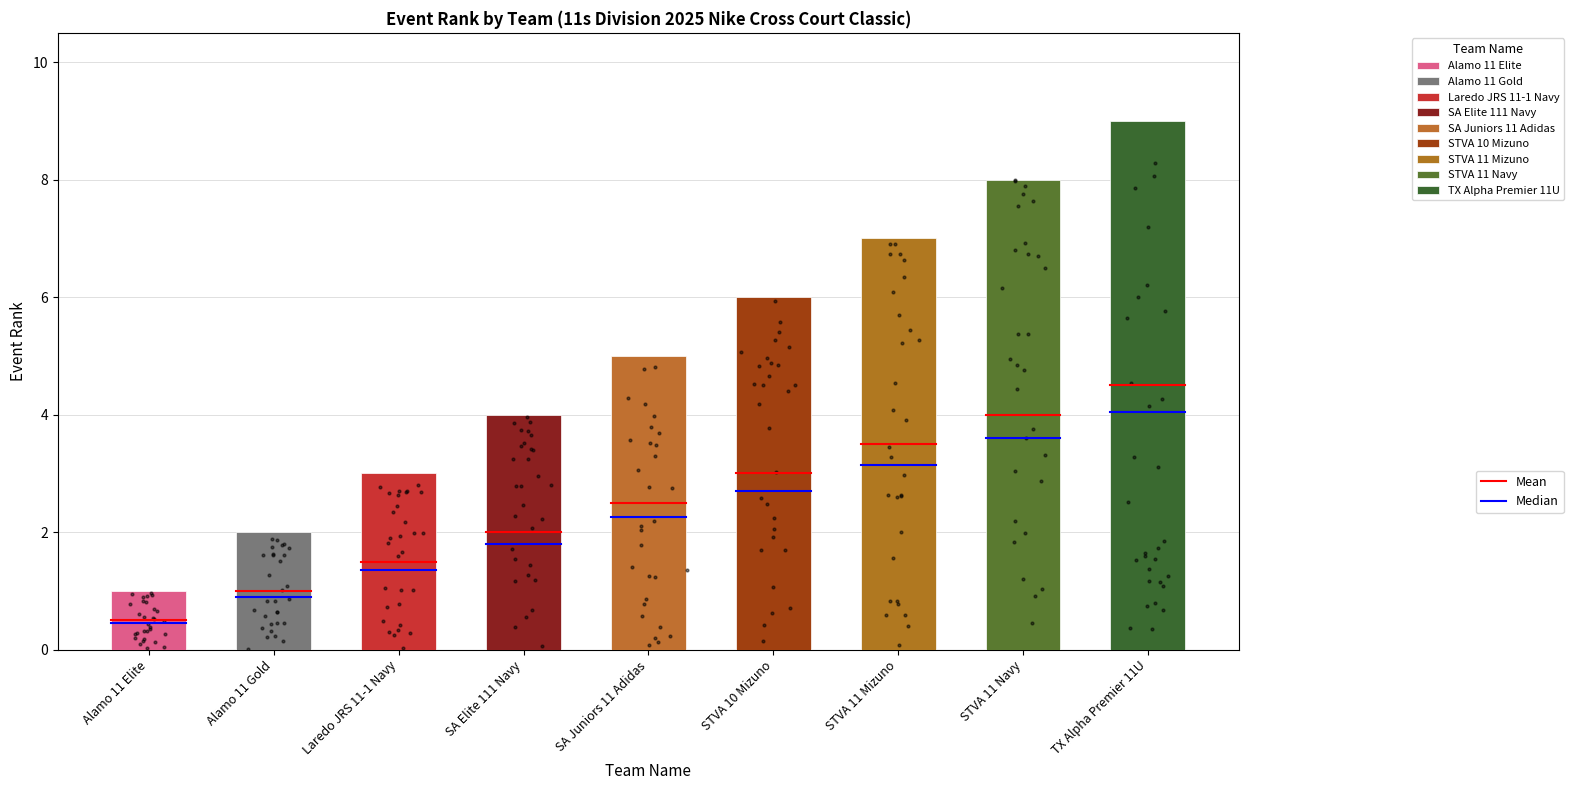

Which series has the largest total across all categories?

Mean